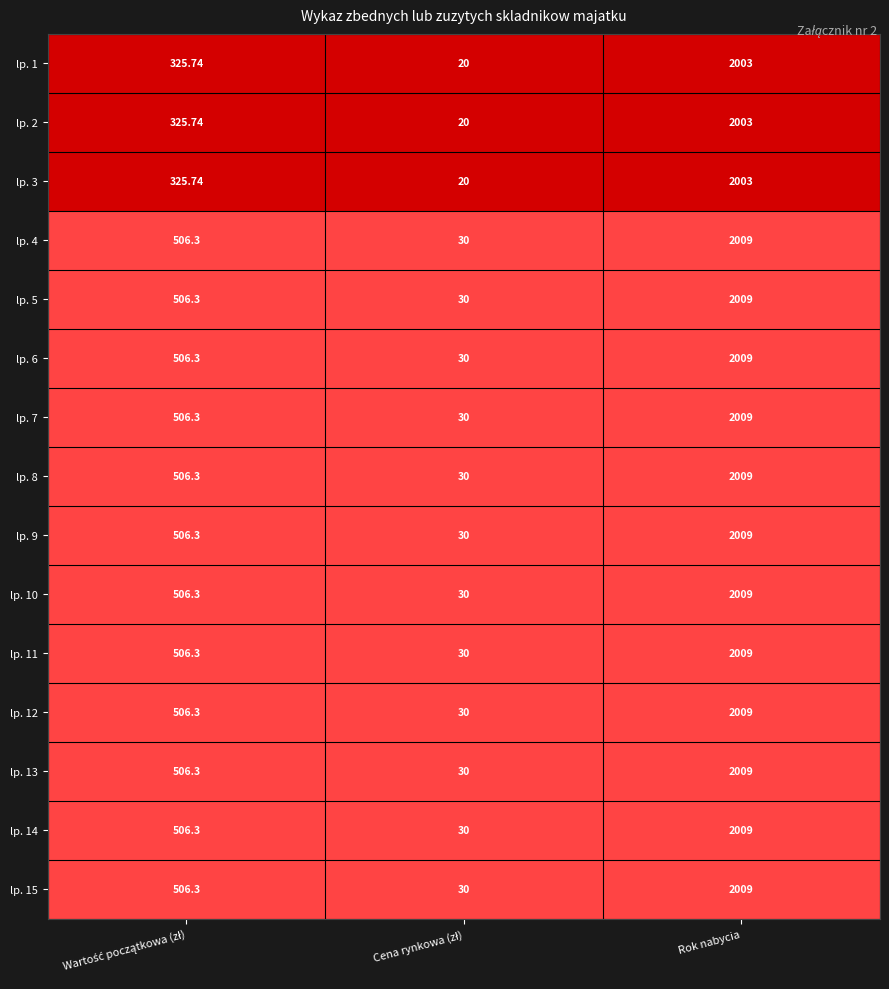

At which category is the sum across all series the highest?

Rok nabycia